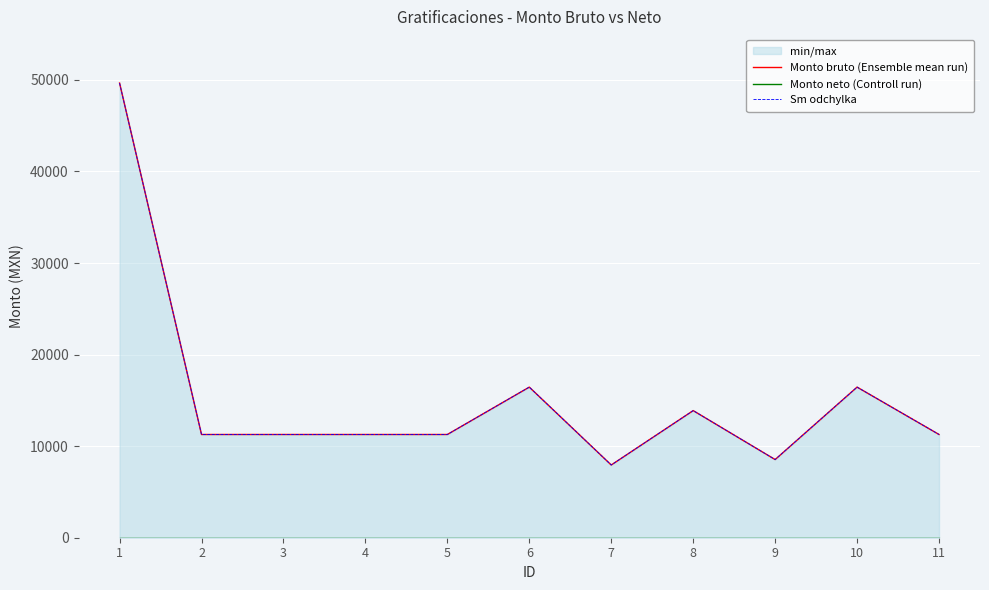

Where is the first local maximum for Sm odchylka?

6